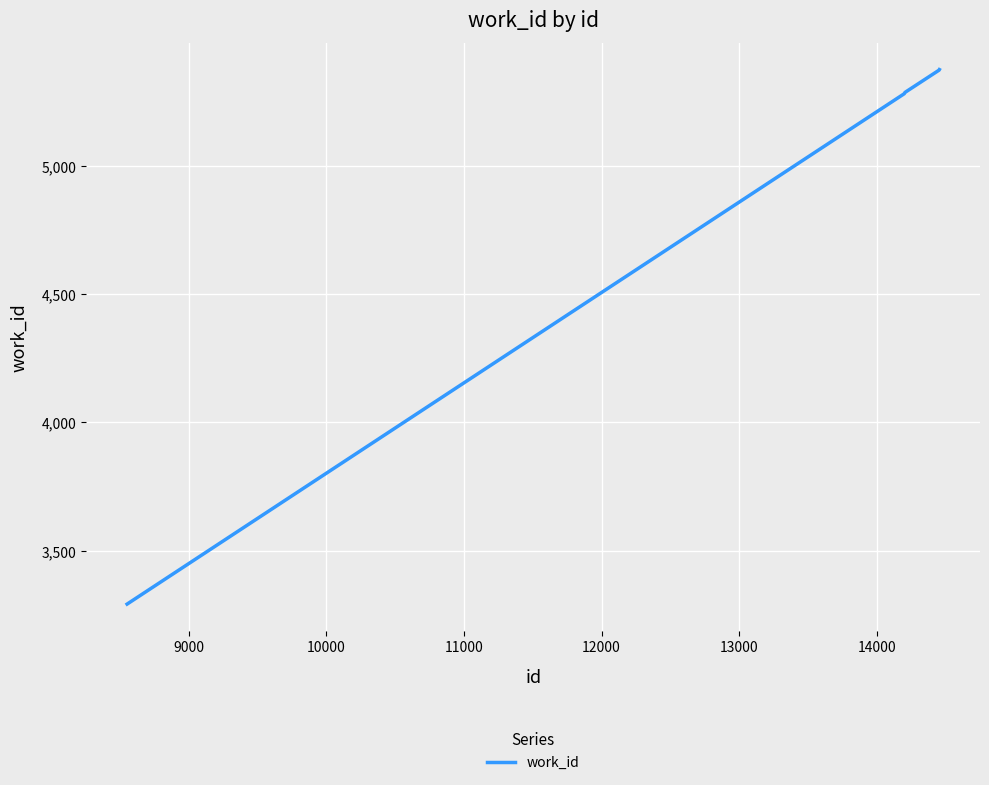

What is the greatest value displayed?

5376